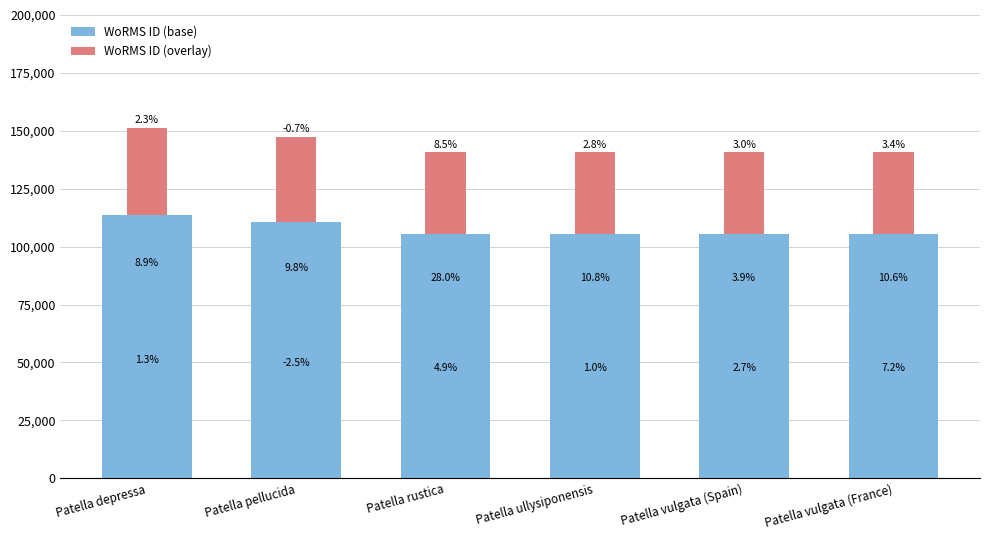

Between Patella vulgata (Spain) and Patella vulgata (France), which series saw the biggest shift?

WoRMS ID (base)